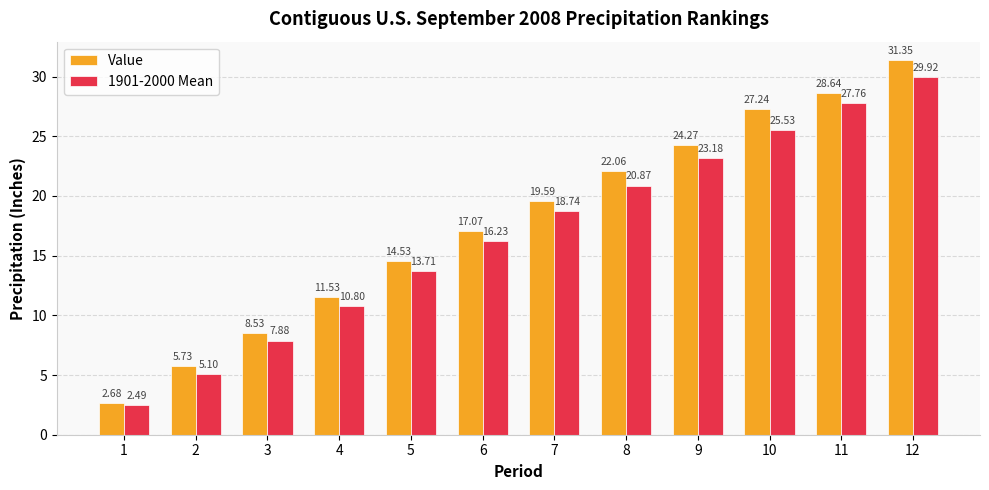

List the series in order of their overall mean, highest first.

Value, 1901-2000 Mean